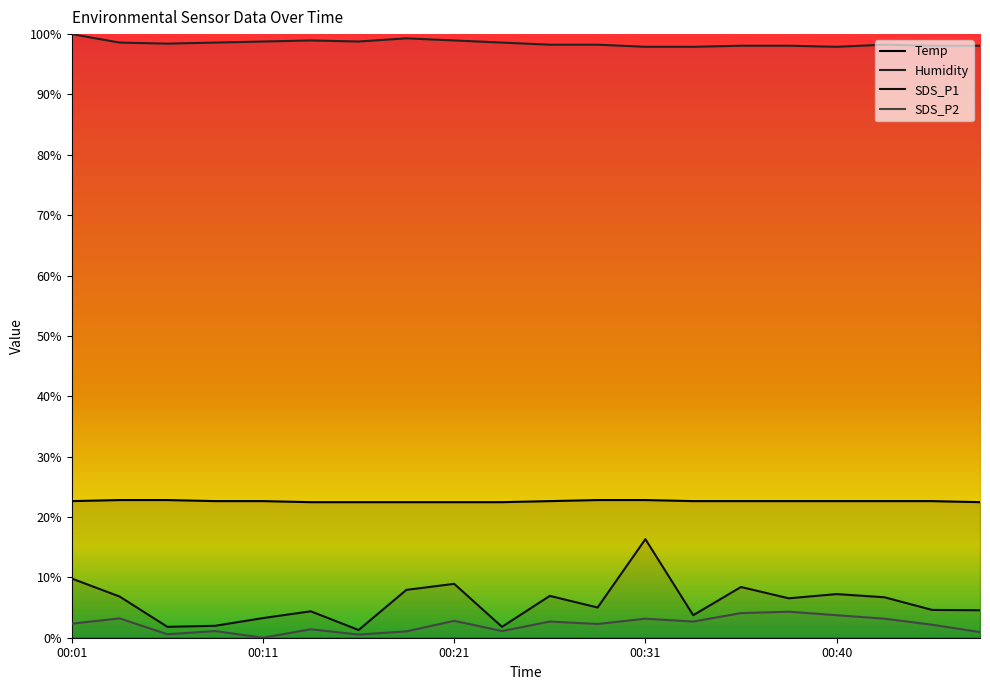

How many positive values does the SDS_P2 series have?

19